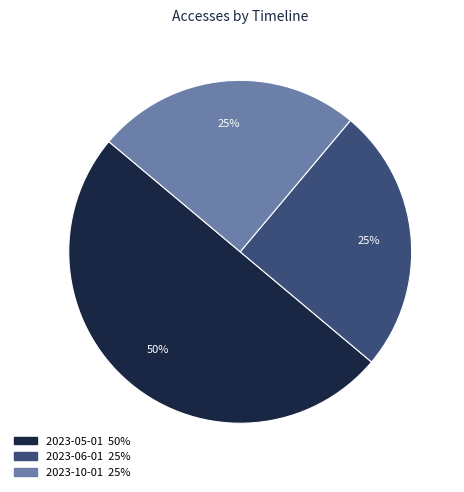

How many slices are in this pie chart?

3